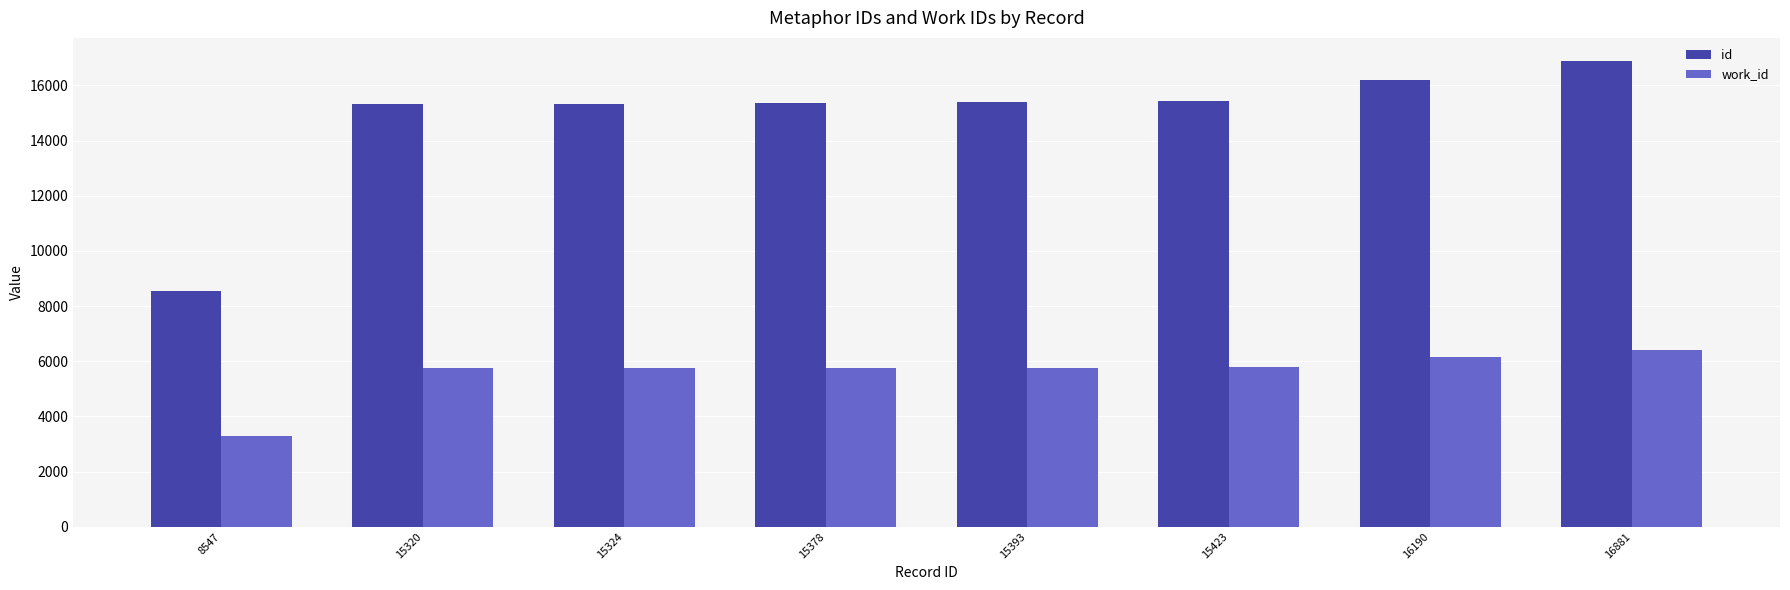

The id series shows 8547 at 8547. True or false?

True